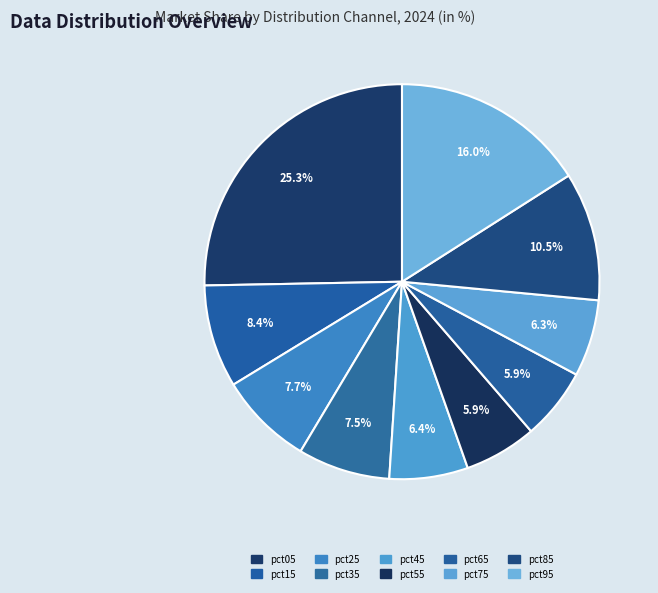

How many slices are in this pie chart?

10